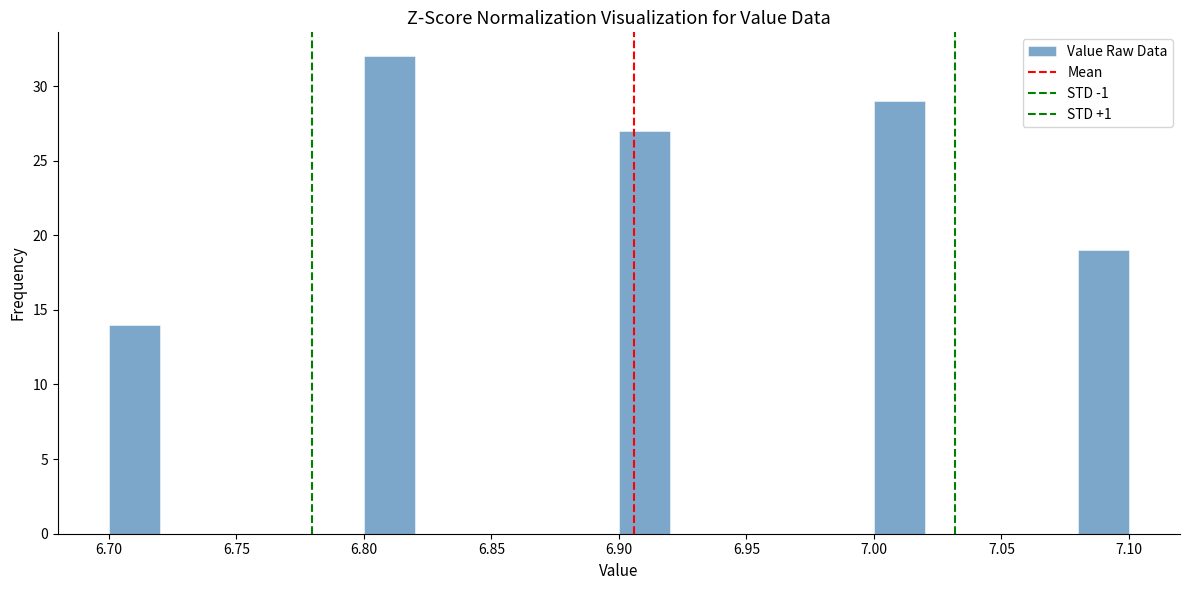

What is the height of the bar covering 7.08 to 7.10 on the x-axis? The values are not printed on the chart, so give them approximately, as read against the axis.

19